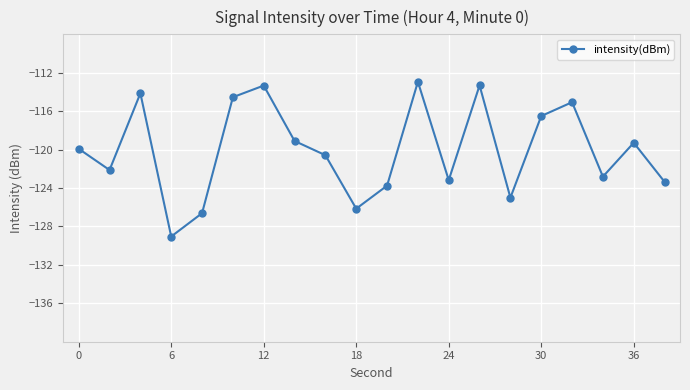

True or false: there are more than 0 points higher than both neighbors.

True